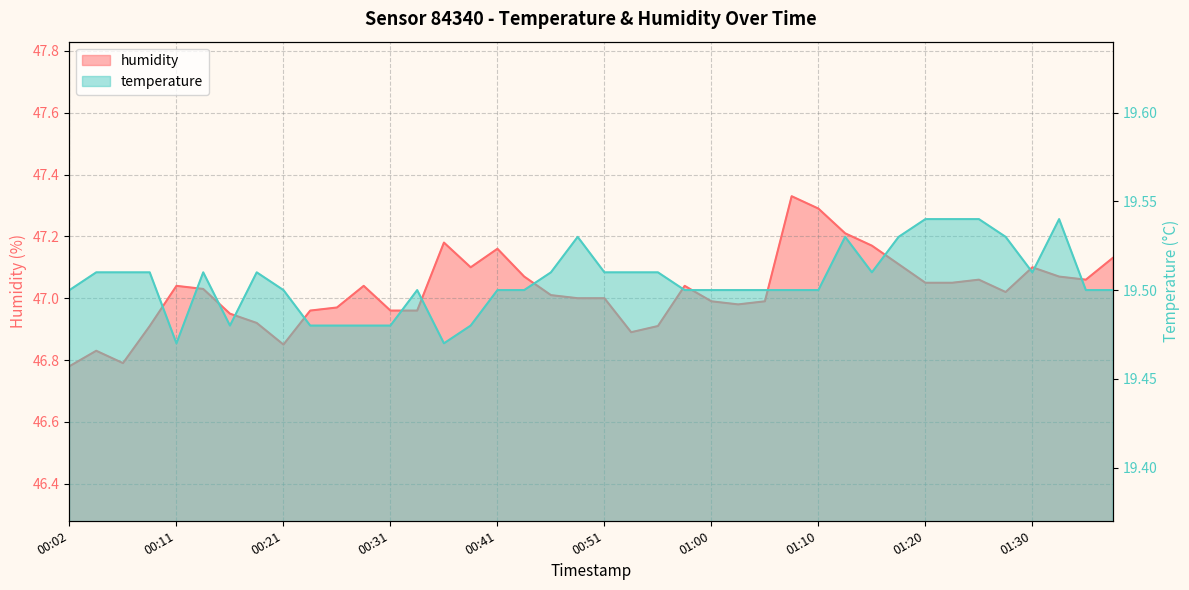

True or false: humidity has a value of 47.1 at 01:30.

True